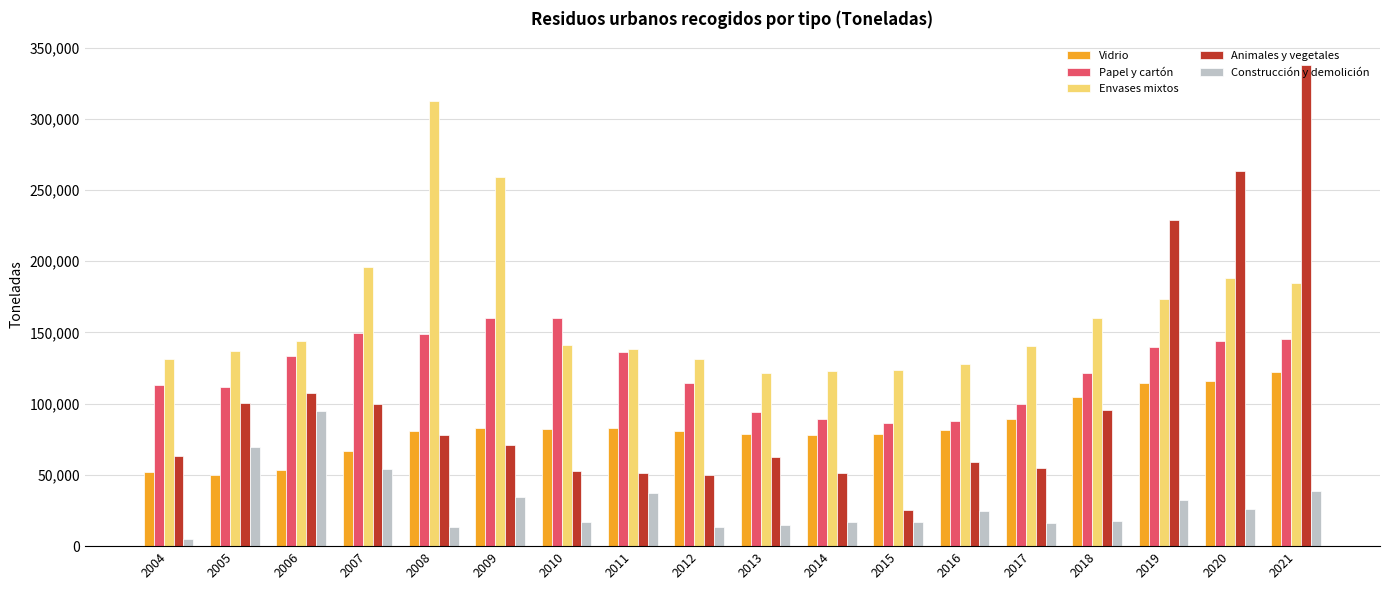

What is the value of the Animales y vegetales bar at the 11th from the left?

51197